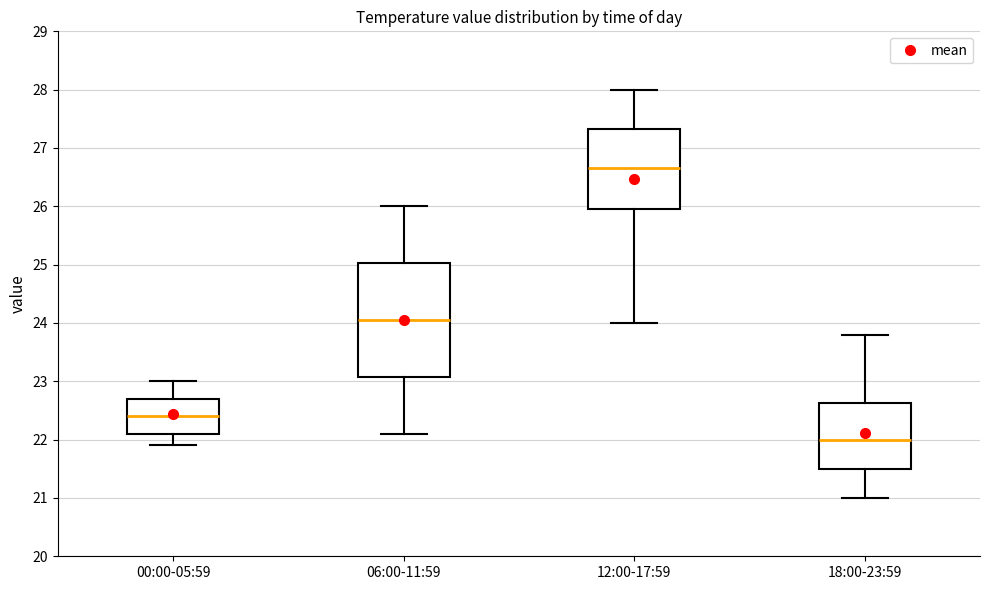

Where does the upper whisker of the box for 06:00-11:59 end on the y-axis? The values are not printed on the chart, so give them approximately, as read against the axis.

26.0